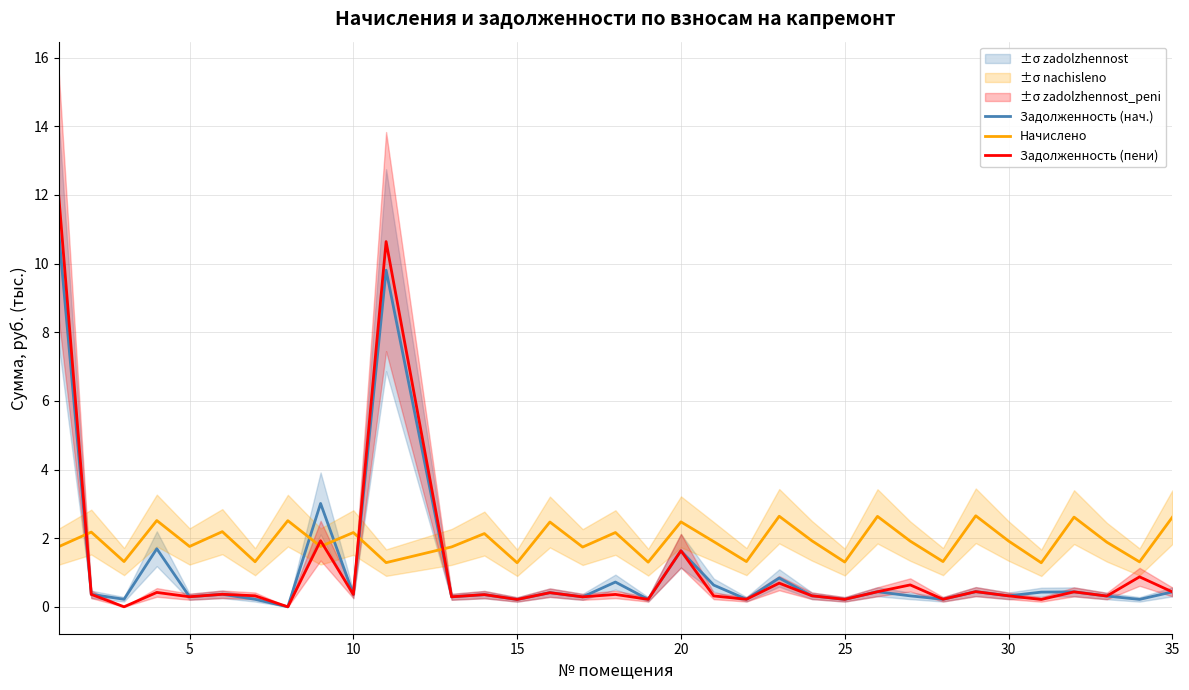

How many times do Начислено and Задолженность (нач.) cross each other?

5